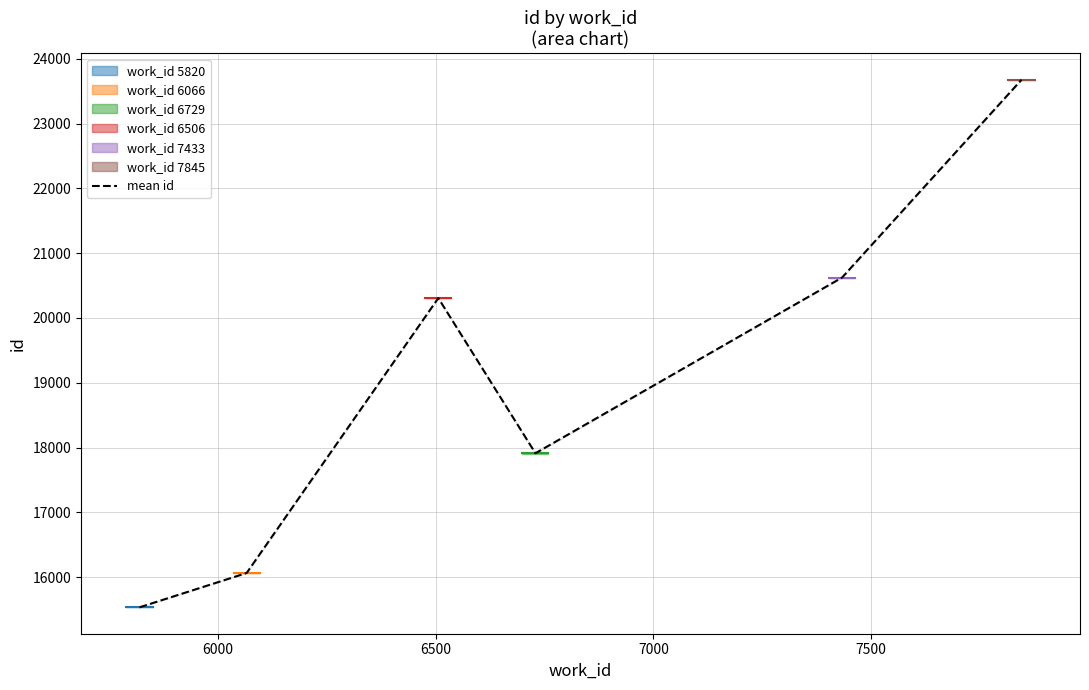

Where is the data nearest to the value 19605?

6500